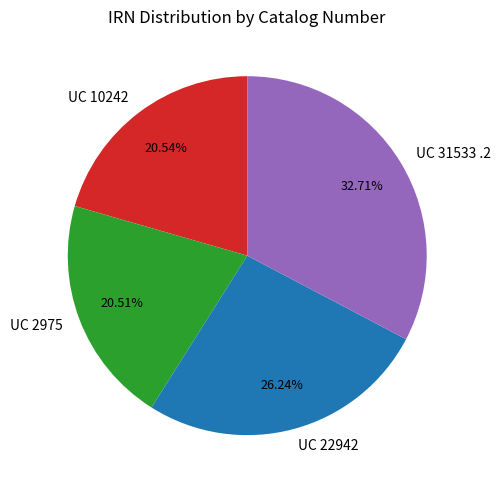

Which category has the biggest portion of the pie?

UC 31533 .2